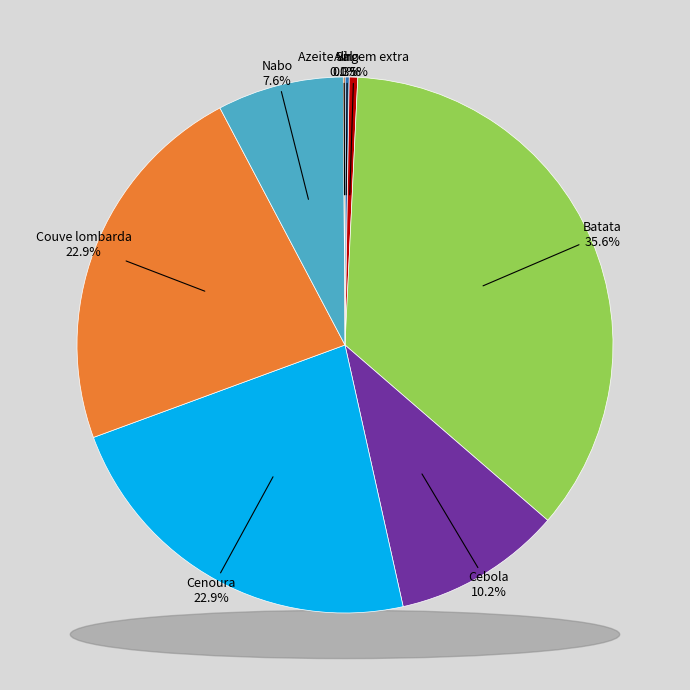

Rank the categories by value from lowest to highest.

Sal, Alho, Azeite virgem extra, Nabo, Cebola, Cenoura, Couve lombarda, Batata